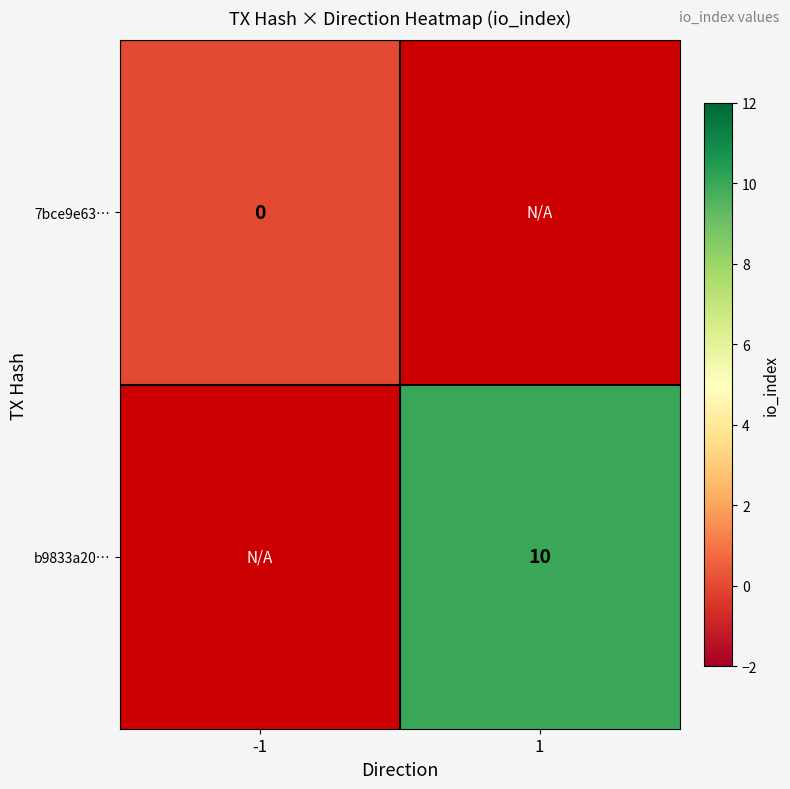

Is it true that b9833a20… equals 3 at 1?

False